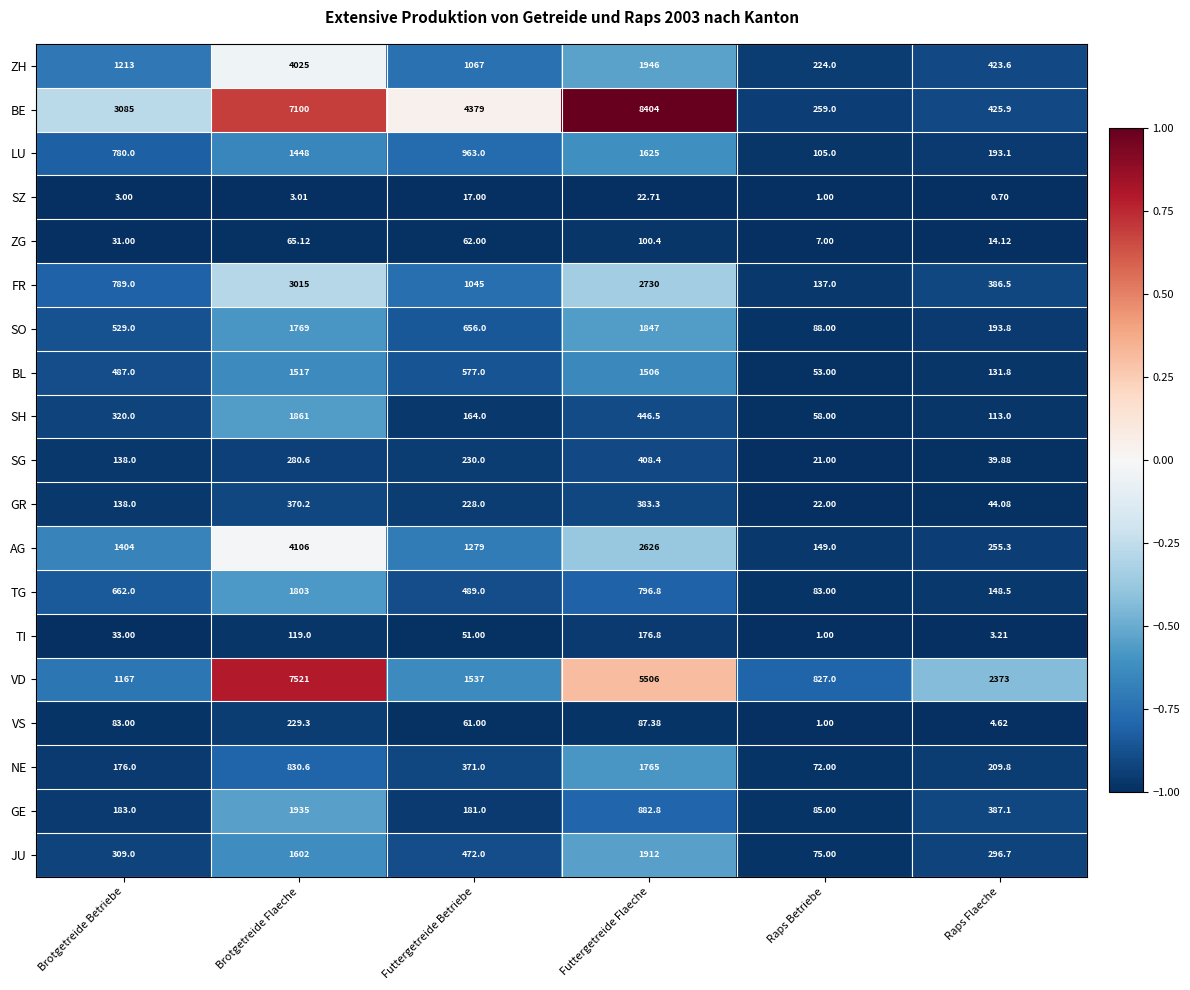

At which category is the sum across all series the highest?

Brotgetreide Flaeche